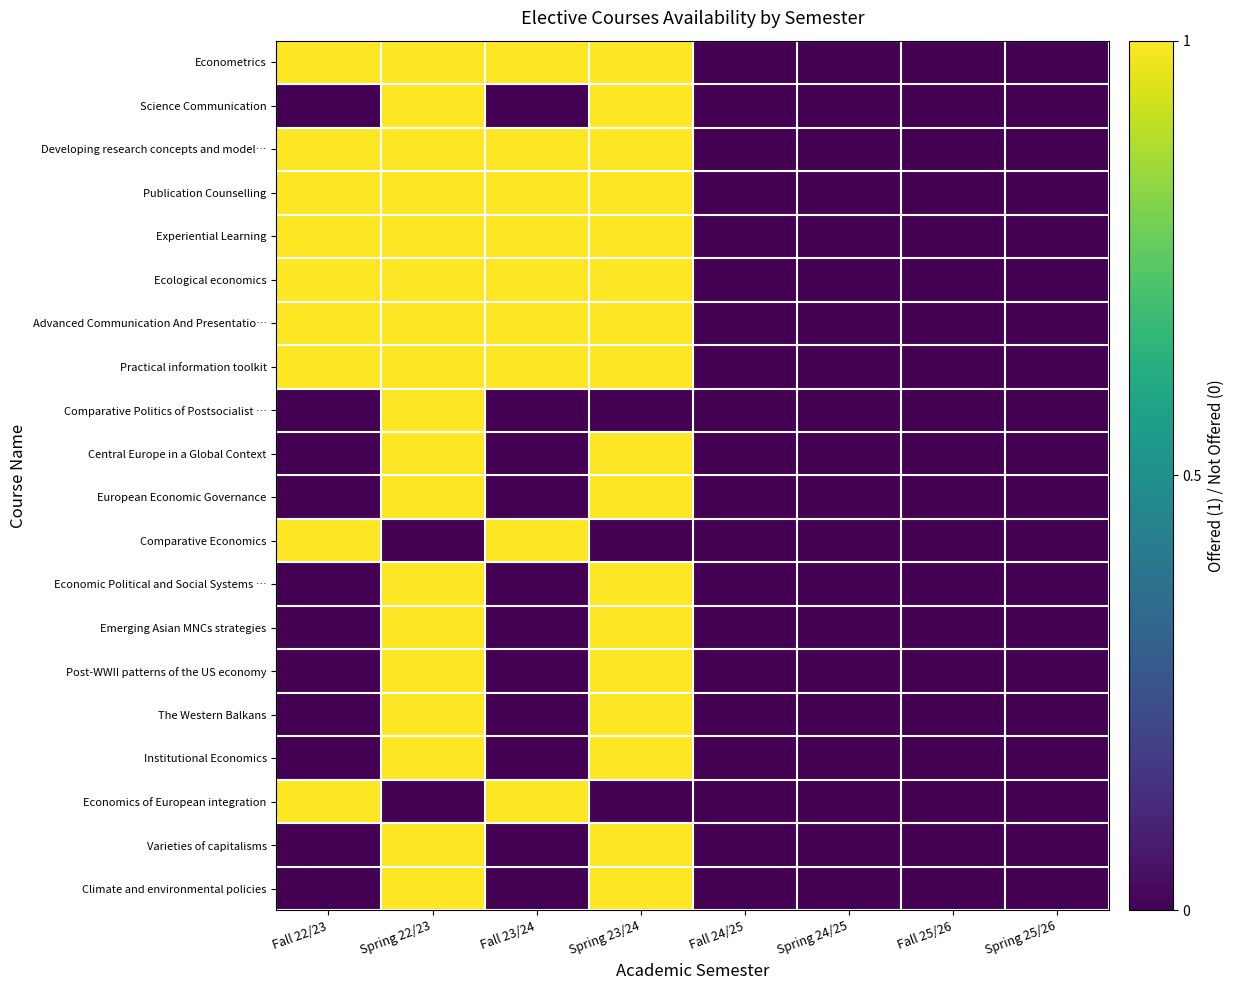

List the series in order of their peak value, lowest first.

Econometrics, Science Communication, Developing research concepts and model…, Publication Counselling, Experiential Learning, Ecological economics, Advanced Communication And Presentatio…, Practical information toolkit, Comparative Politics of Postsocialist …, Central Europe in a Global Context, European Economic Governance, Comparative Economics, Economic Political and Social Systems …, Emerging Asian MNCs strategies, Post-WWII patterns of the US economy, The Western Balkans, Institutional Economics, Economics of European integration, Varieties of capitalisms, Climate and environmental policies